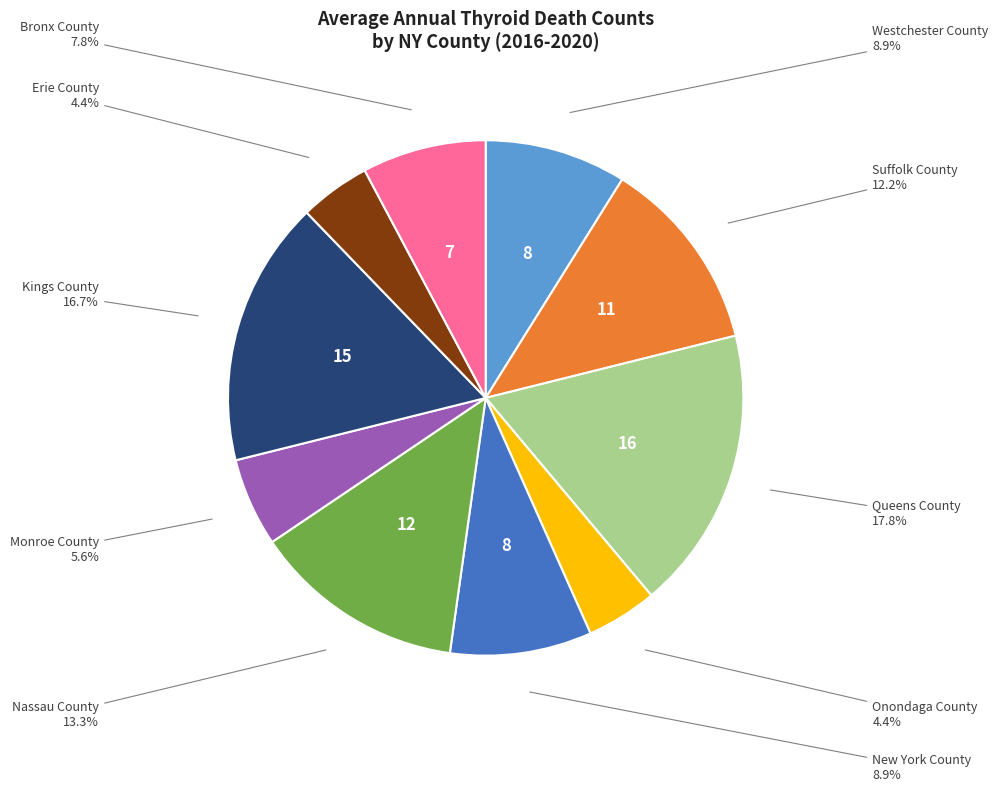

Which has a higher value, Erie County or Monroe County?

Monroe County